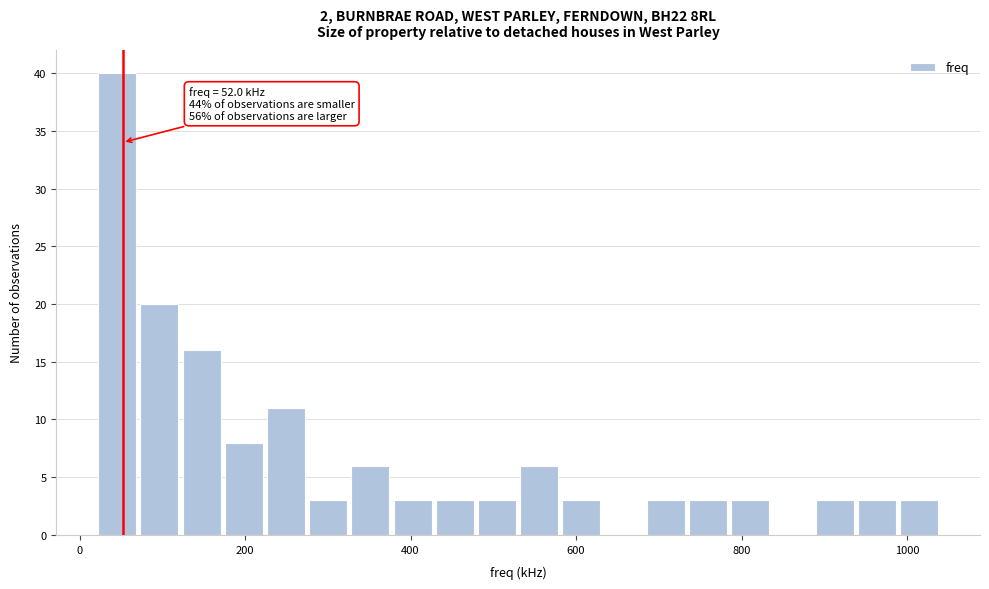

Around what value on the x-axis is the tallest bar? Give the approximate position of its centre, as read against the axis.

40